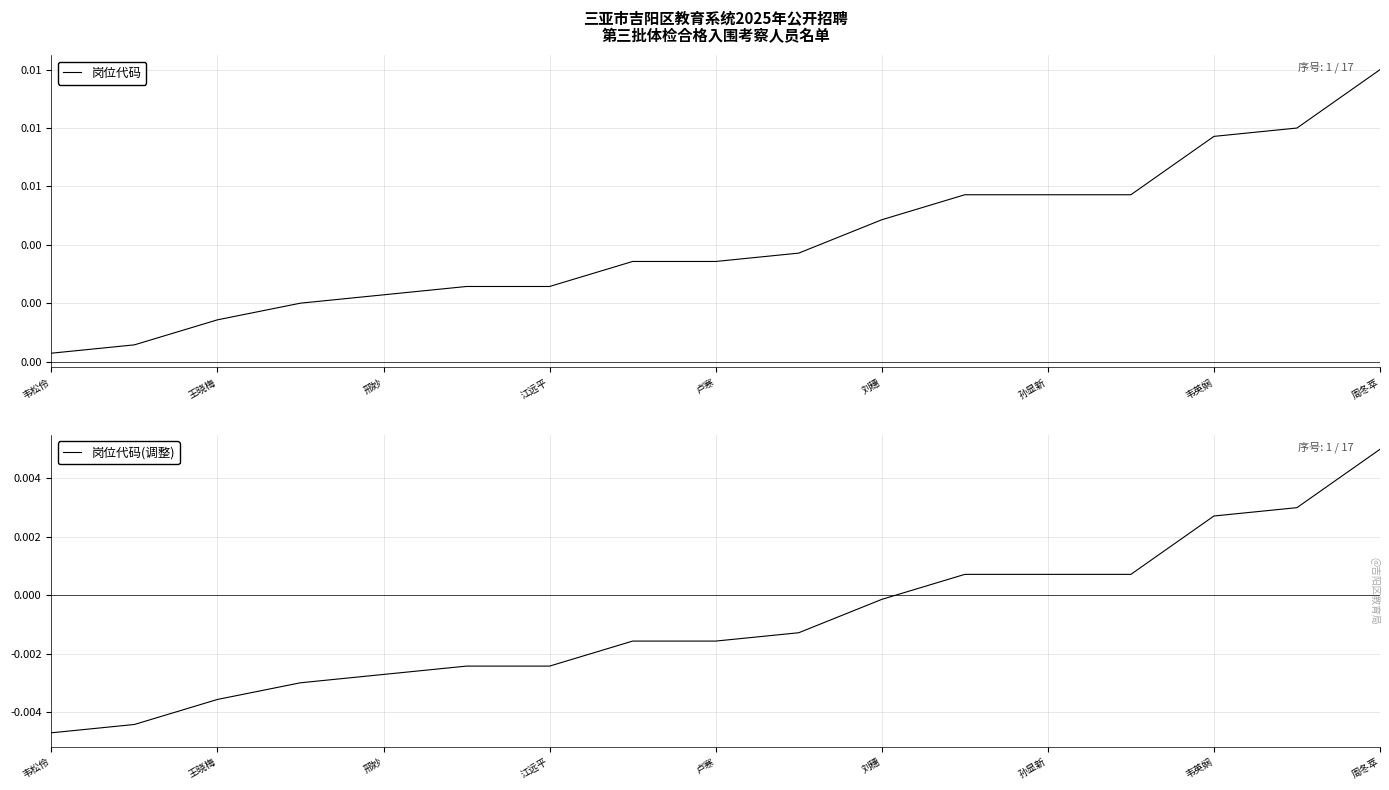

Which series has the largest total across all categories?

岗位代码